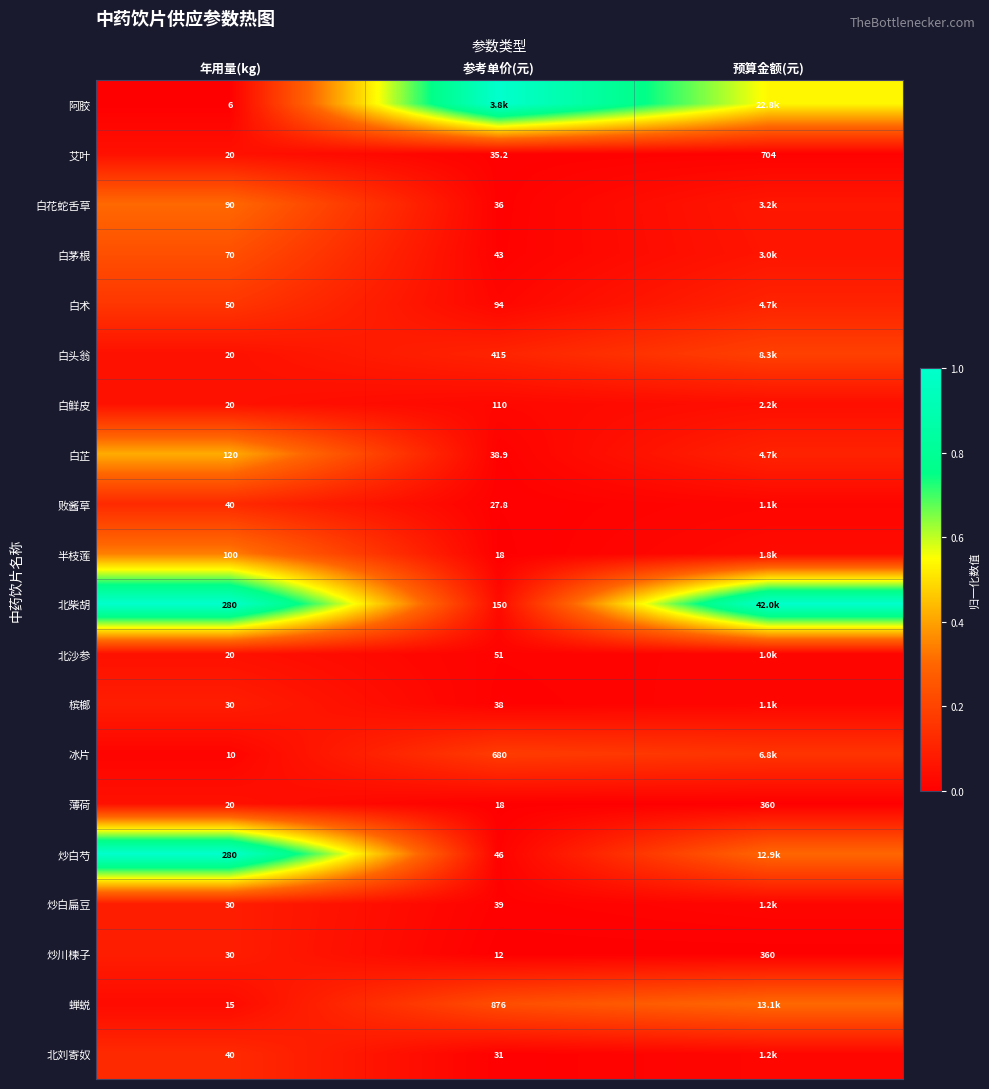

At which category does the chart reach its minimum across all series?

年用量(kg)